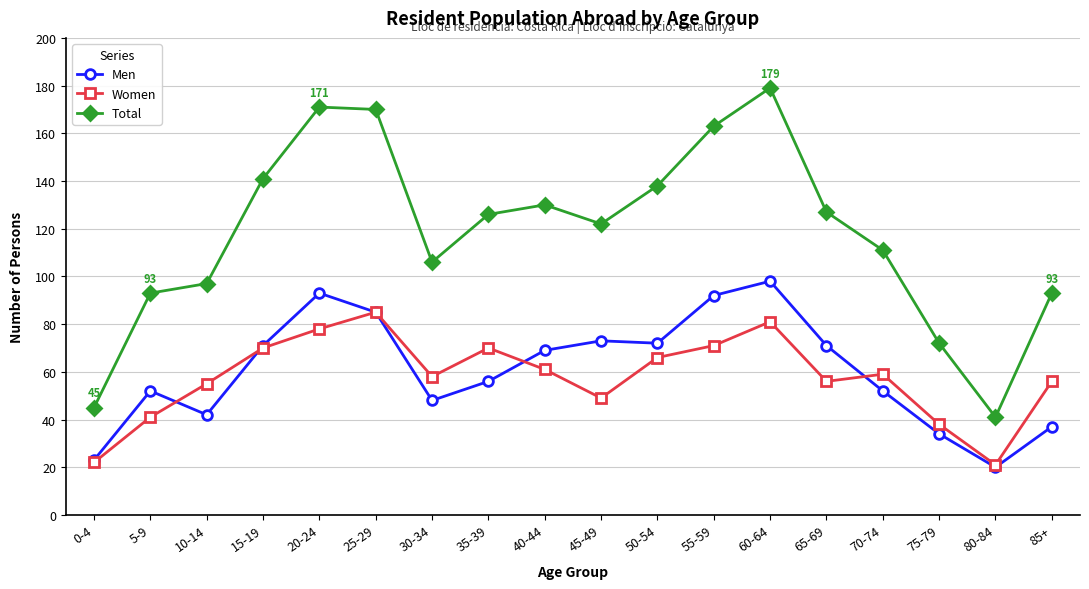

What is the highest value of the Men series?

98